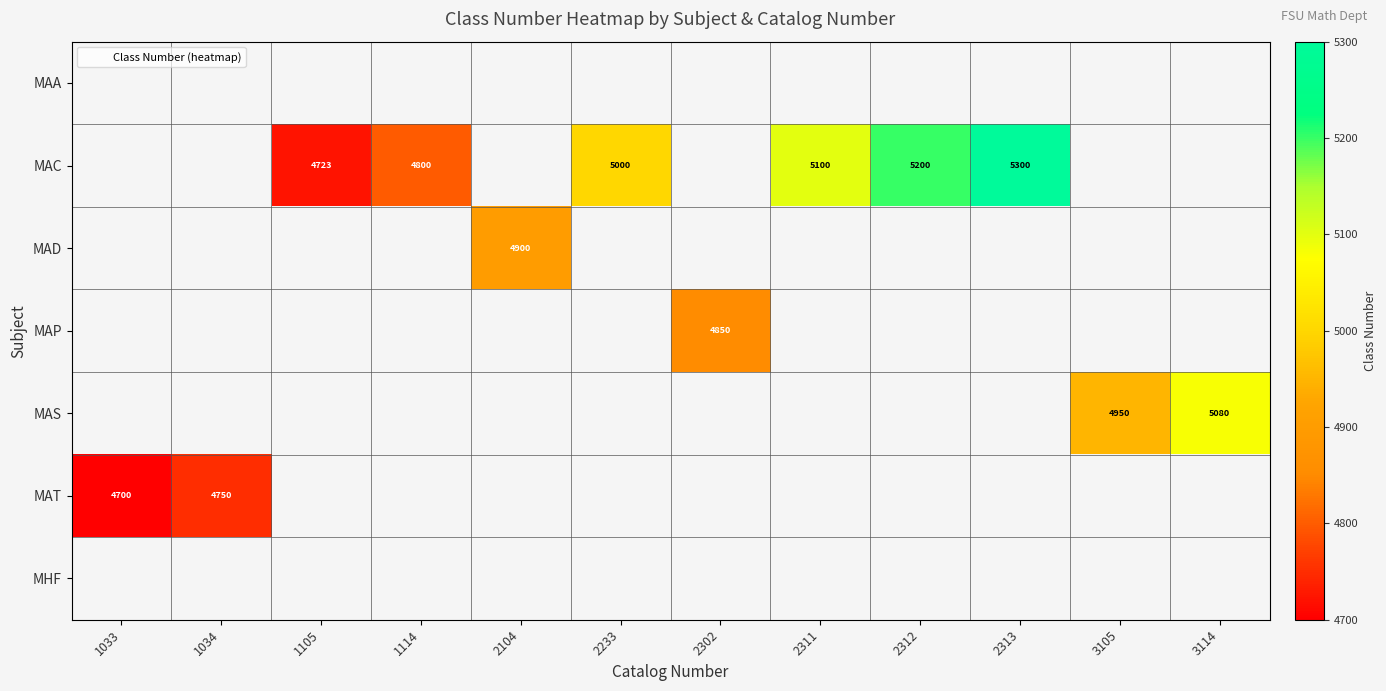

Which category has the highest value across all series?

2313